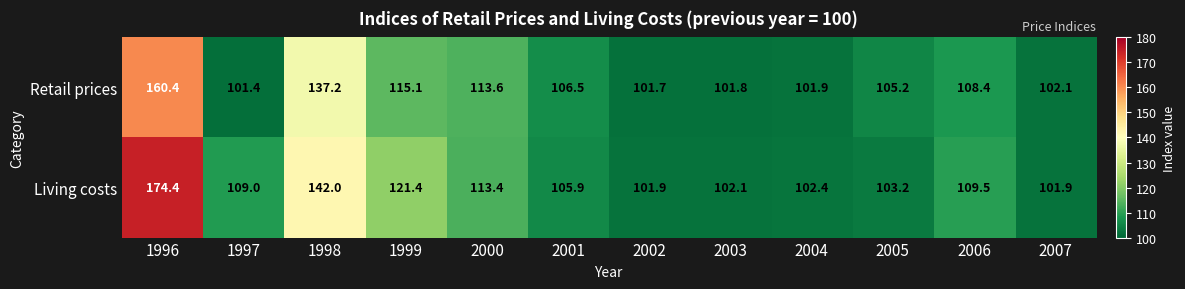

At which category does the chart reach its peak across all series?

1996